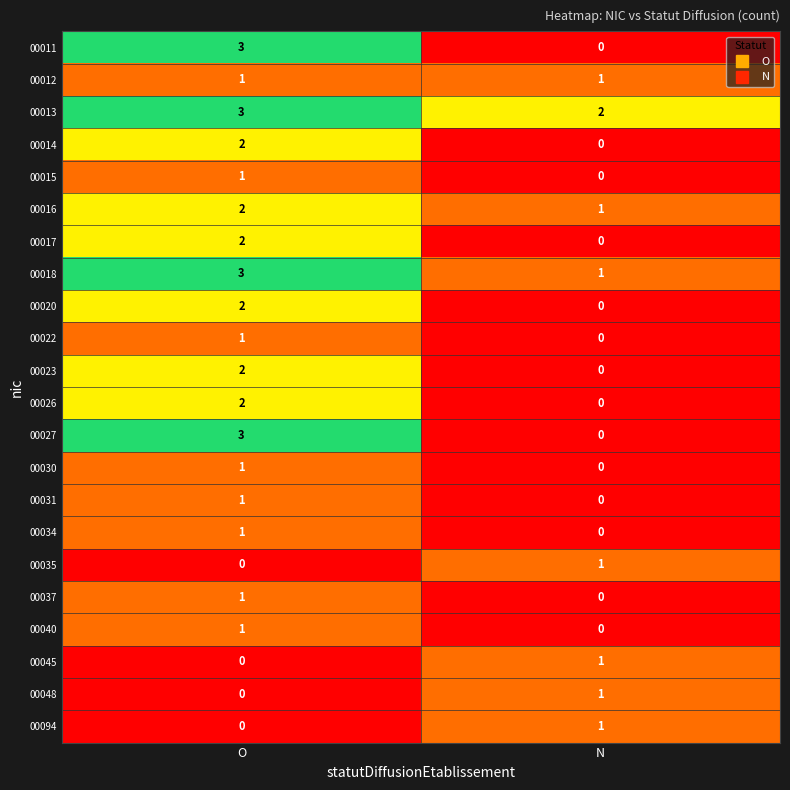

What is the sum of all 00016 values?

3